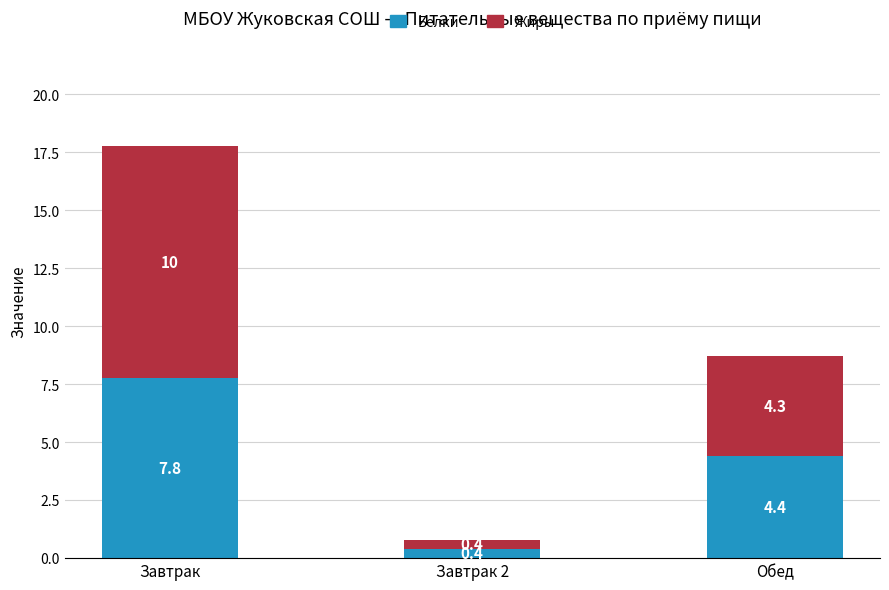

The Белки series shows 0.4 at Завтрак 2. True or false?

True